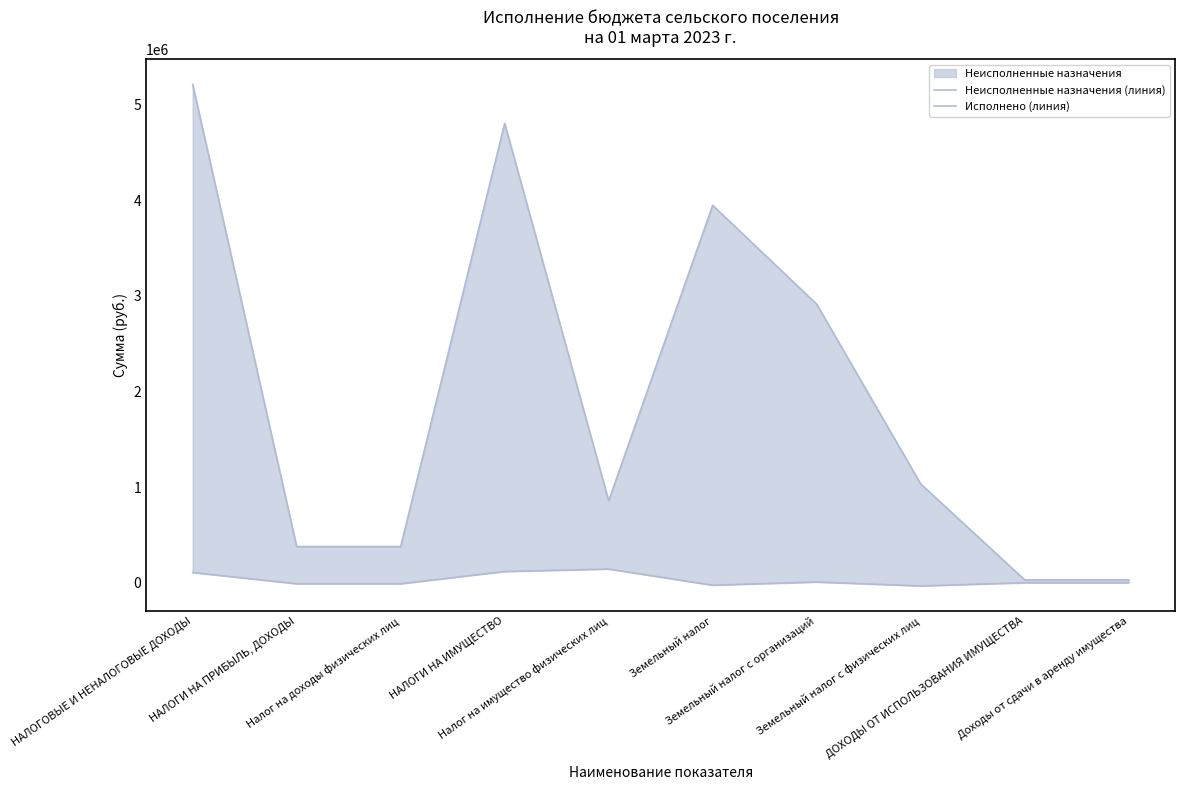

What is the maximum value for Исполнено (линия)?

143193.3